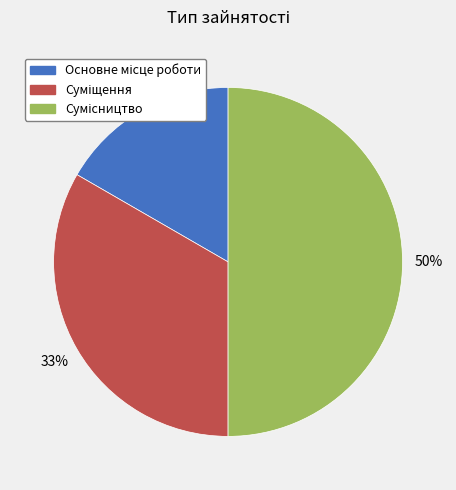

To the nearest percent, what is the average slice percentage?

33%